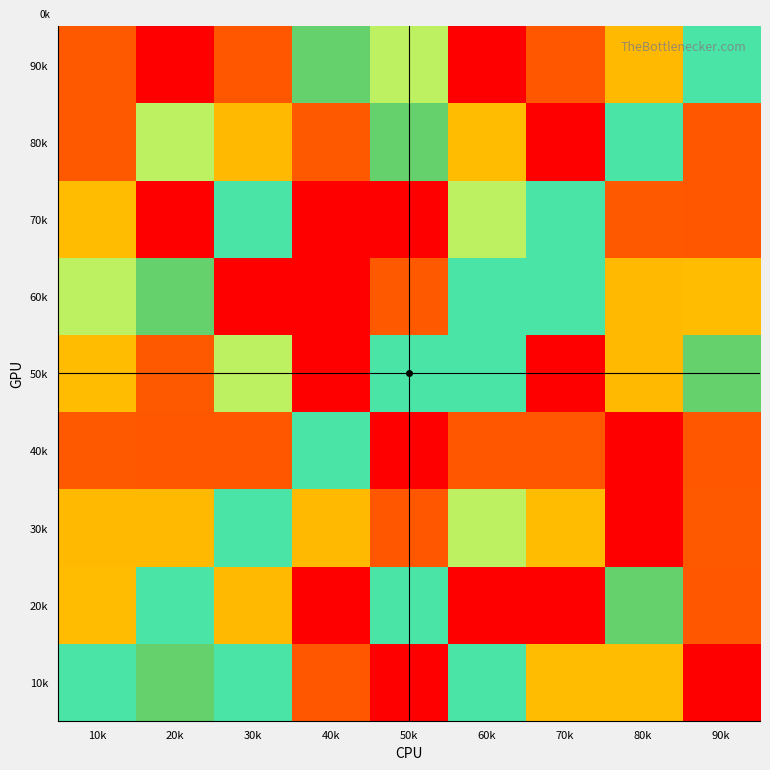

What is the spread (max minus min) of values at 80k?

8